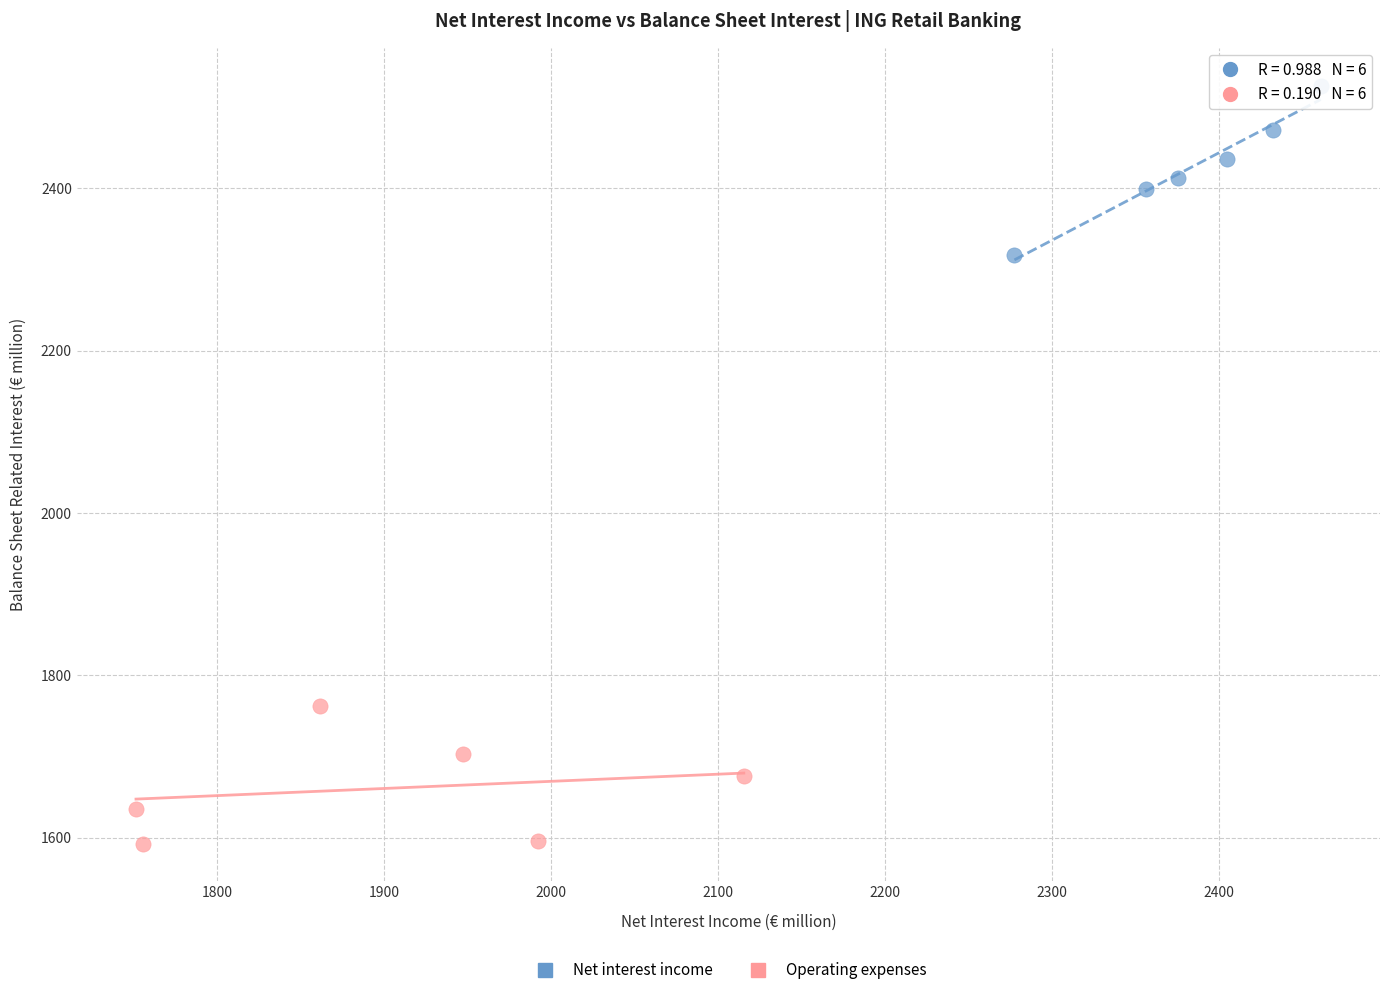

Which series has the widest spread of Y values?

Net interest income